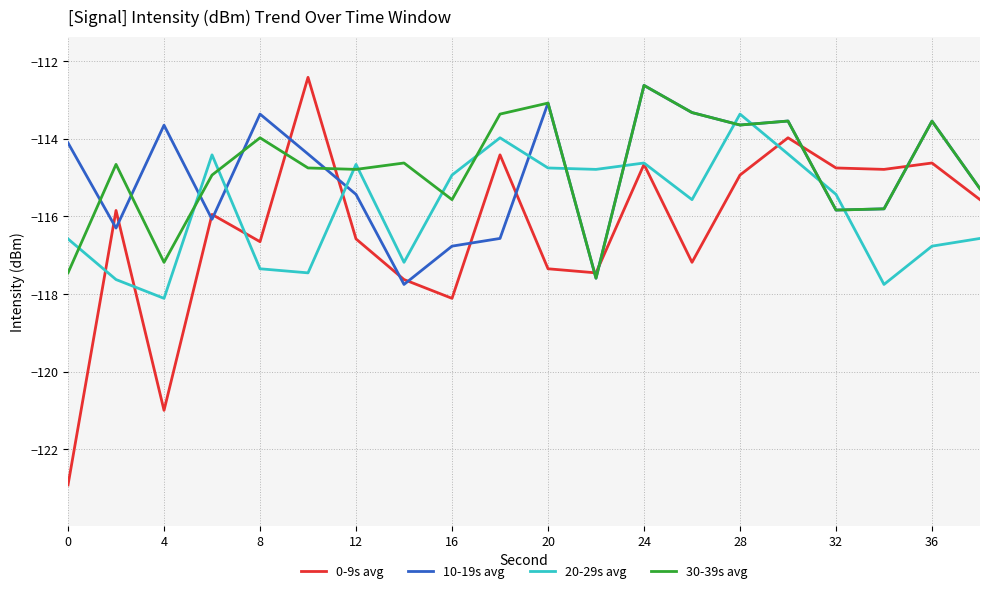

What is the smallest value displayed?

-122.9